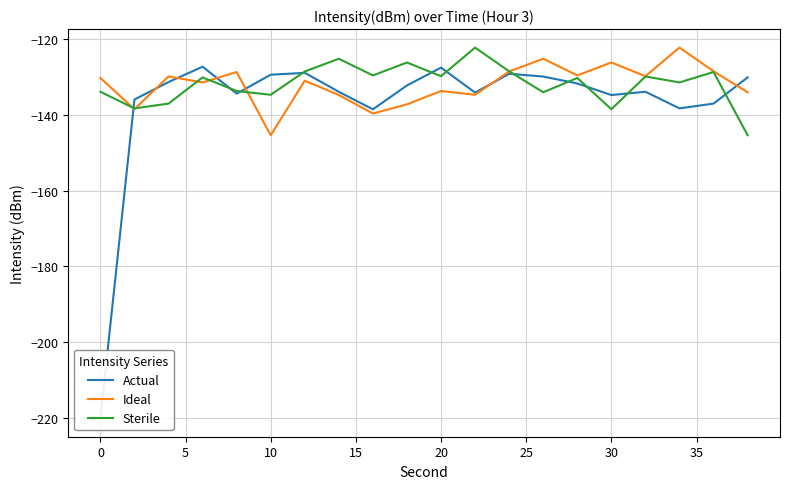

Which series has the largest total across all categories?

Sterile